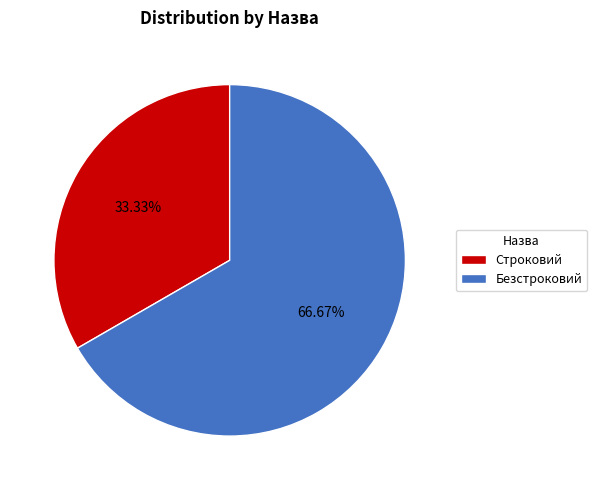

Rank the categories by value from lowest to highest.

Строковий, Безстроковий